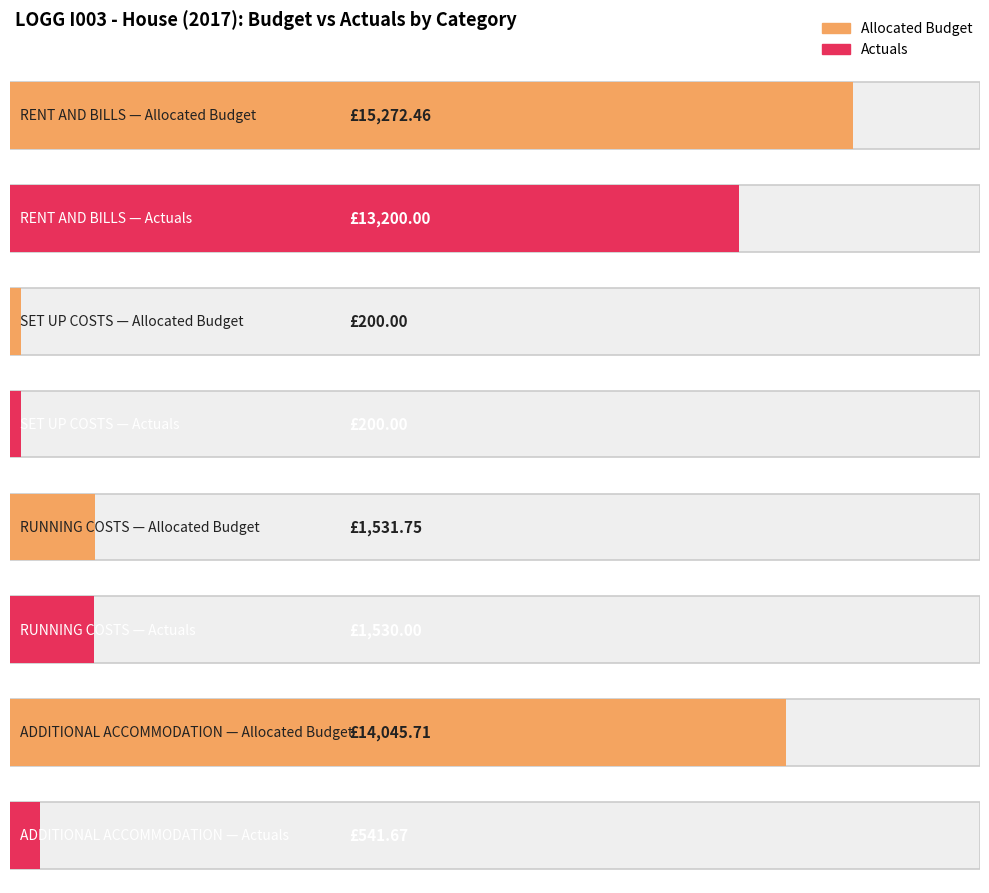

What position from the right is ADDITIONAL ACCOMMODATION?

1